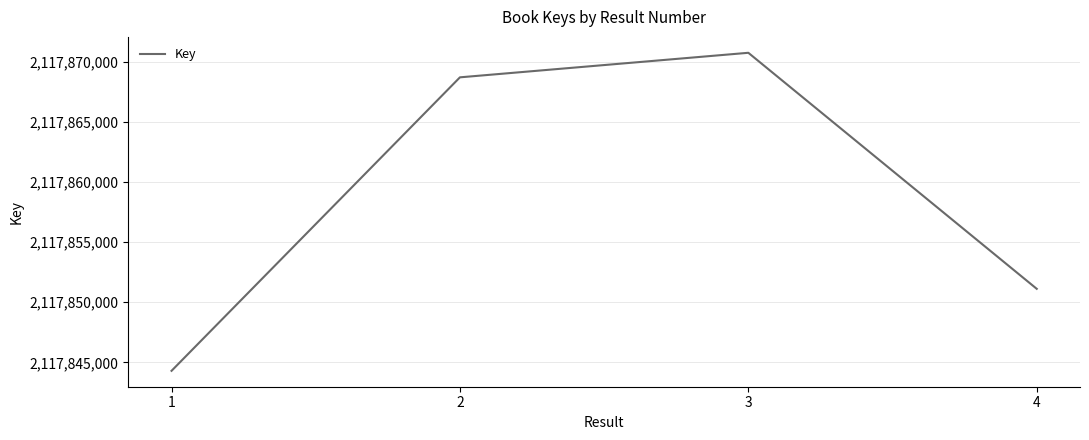

How many distinct data groups are displayed?

1